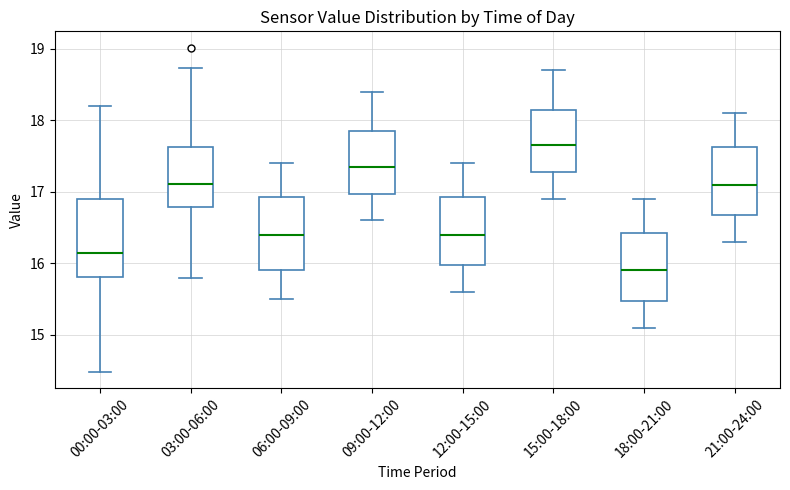

Reading left to right, transcribe this box plot: for each box, give where its median line is, the range the box spans, and where its two whiskers end, as read against the y-axis. The values are not printed on the chart, so give them approximately, as read against the axis.

00:00-03:00: median 16.2, box 15.8 to 16.9, whiskers 14.5 to 18.2
03:00-06:00: median 17.1, box 16.8 to 17.6, whiskers 15.8 to 18.7
06:00-09:00: median 16.4, box 15.9 to 16.9, whiskers 15.5 to 17.4
09:00-12:00: median 17.4, box 17.0 to 17.9, whiskers 16.6 to 18.4
12:00-15:00: median 16.4, box 16.0 to 16.9, whiskers 15.6 to 17.4
15:00-18:00: median 17.7, box 17.3 to 18.2, whiskers 16.9 to 18.7
18:00-21:00: median 15.9, box 15.5 to 16.4, whiskers 15.1 to 16.9
21:00-24:00: median 17.1, box 16.7 to 17.6, whiskers 16.3 to 18.1